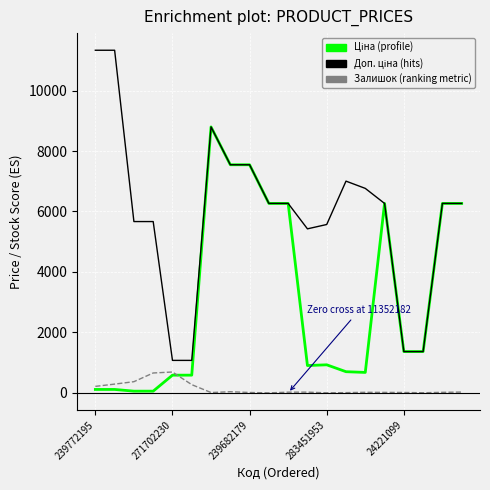

What is the greatest value displayed?

11334.0